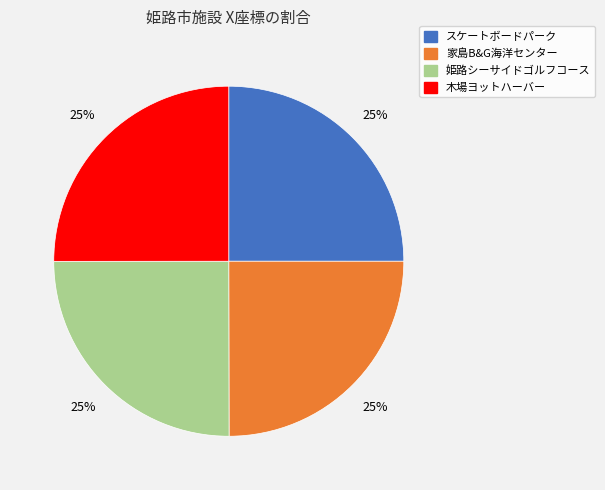

Approximately how many times larger is the value at 家島B&G海洋センター compared to 木場ヨットハーバー?

1.0